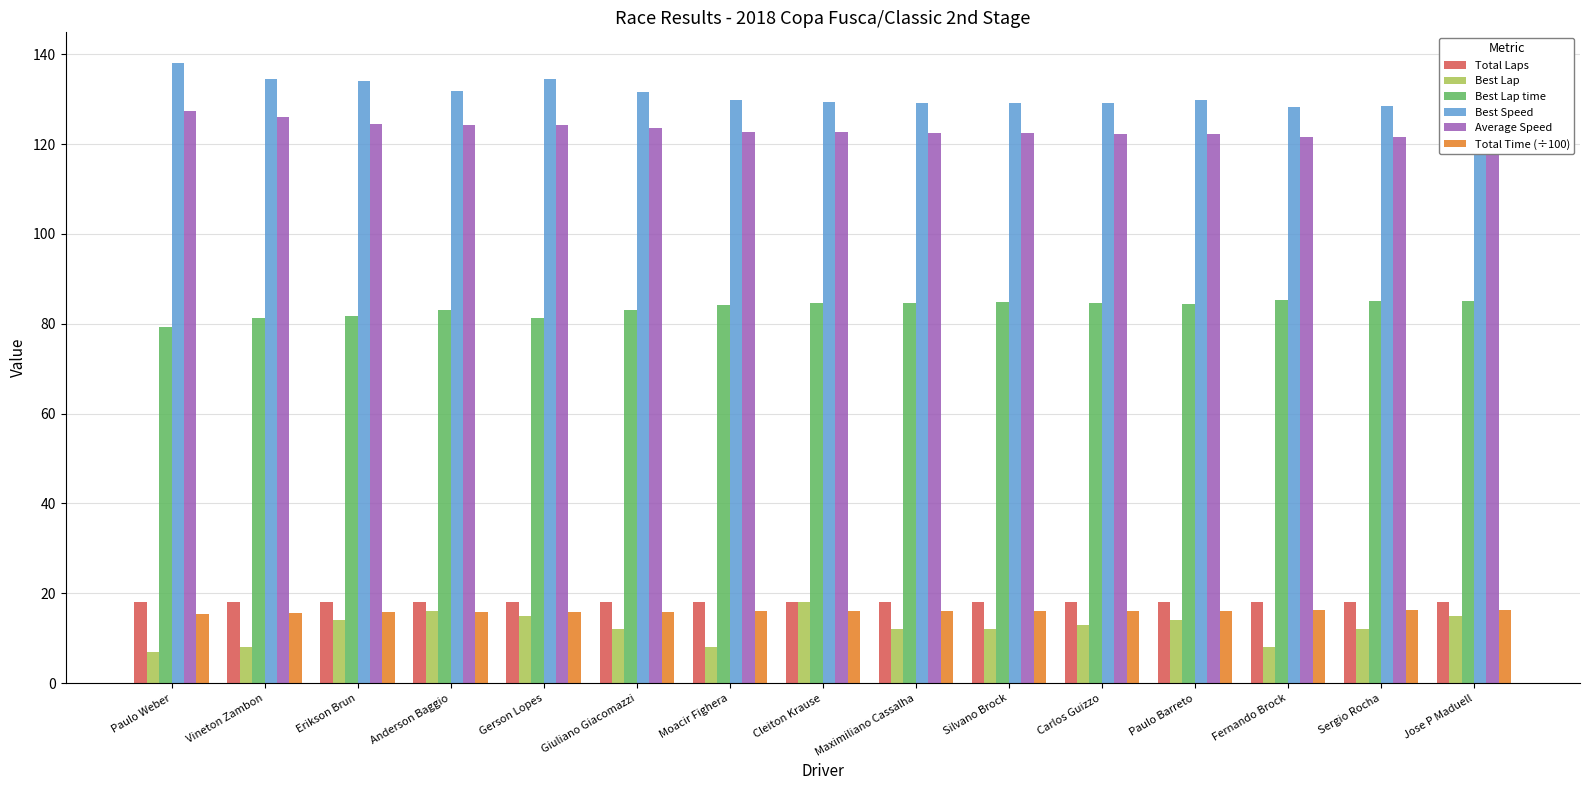

Does the chart contain stacked bars?

No